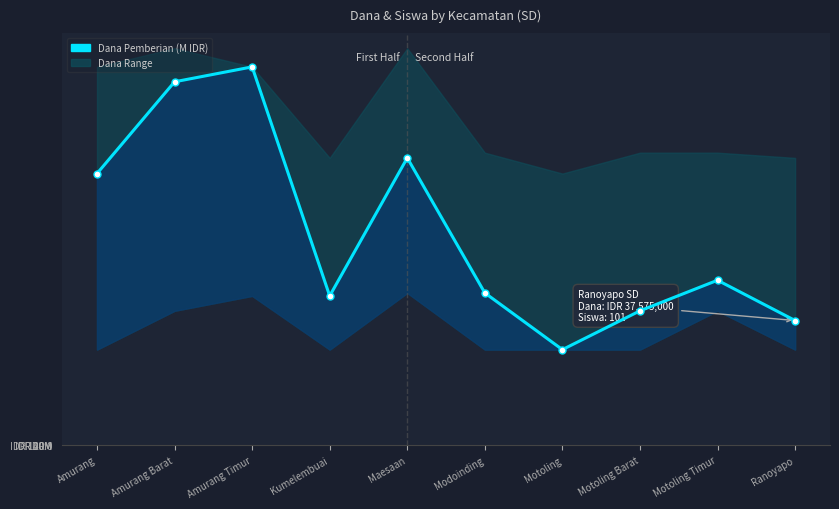

At which category does the data reach its first local valley?

Kumelembuai